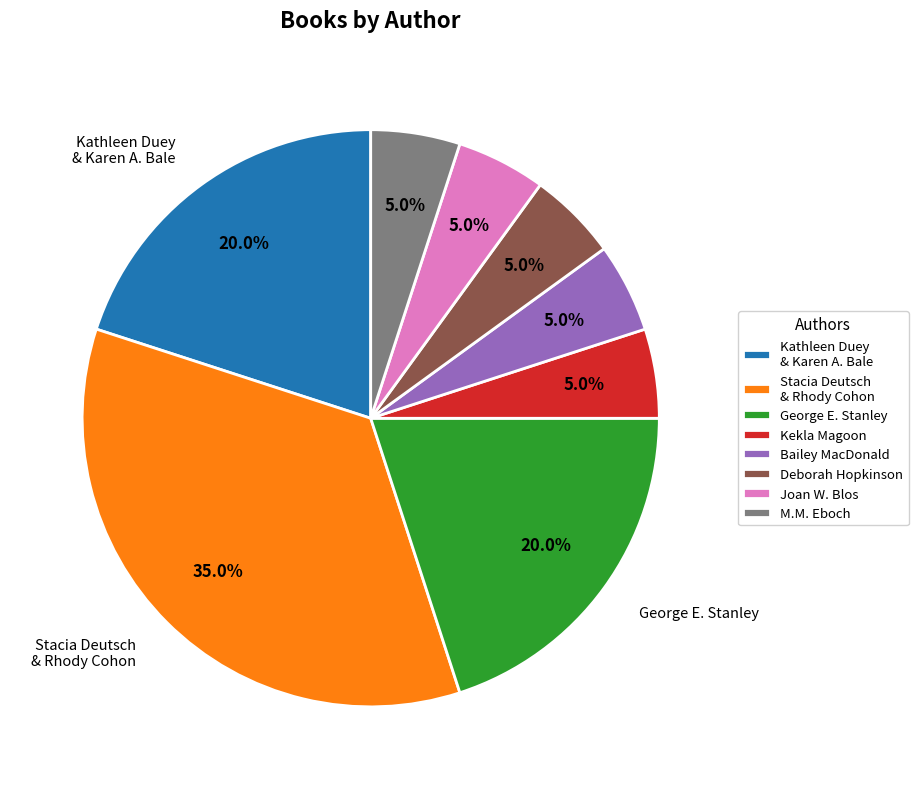

To the nearest percent, what is the difference between the M.M. Eboch and Kekla Magoon slice percentages?

0%